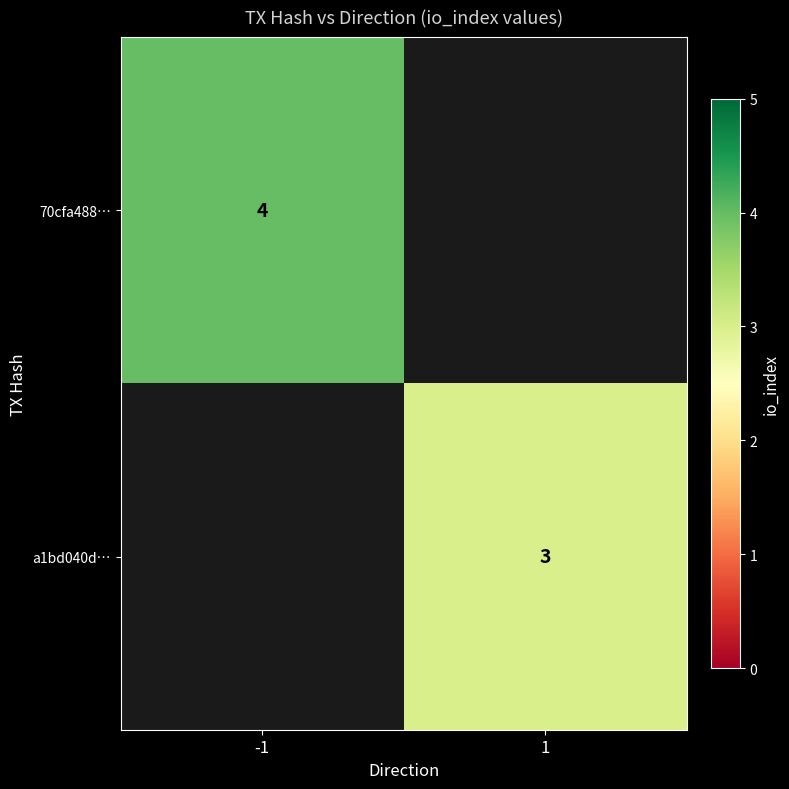

Is the value of a1bd040d… at 1 greater than the value of 70cfa488… at -1?

No